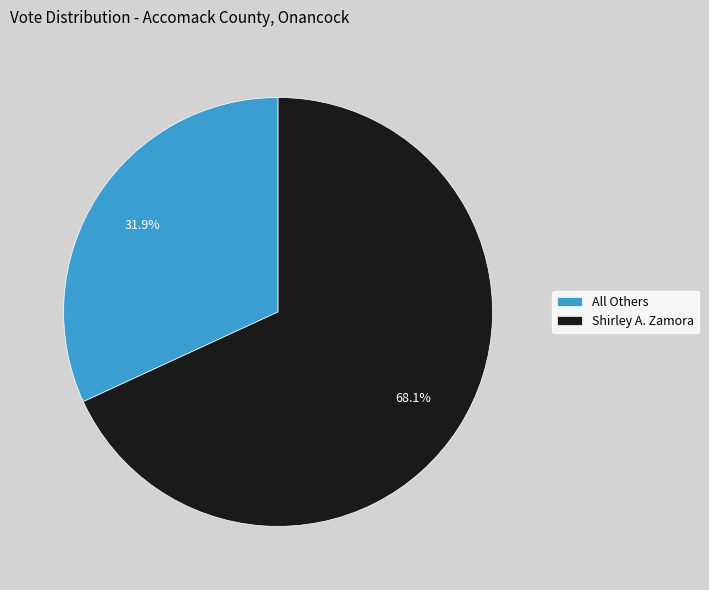

To the nearest percent, what is the difference between the largest and smallest slice percentages?

36%